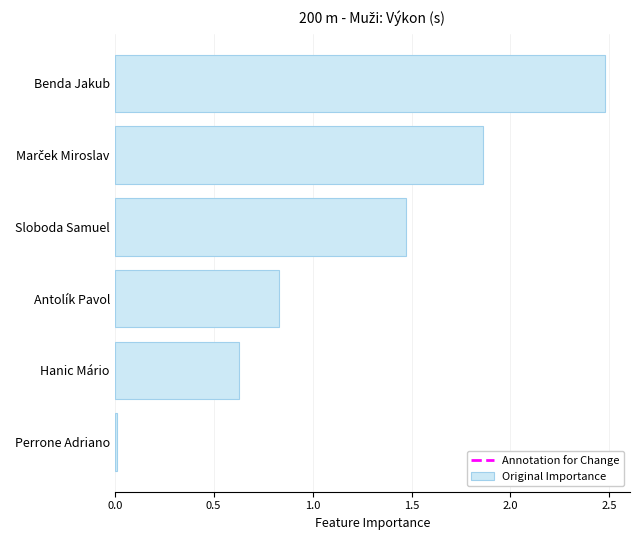

What is the difference between the maximum and minimum values?

2.5